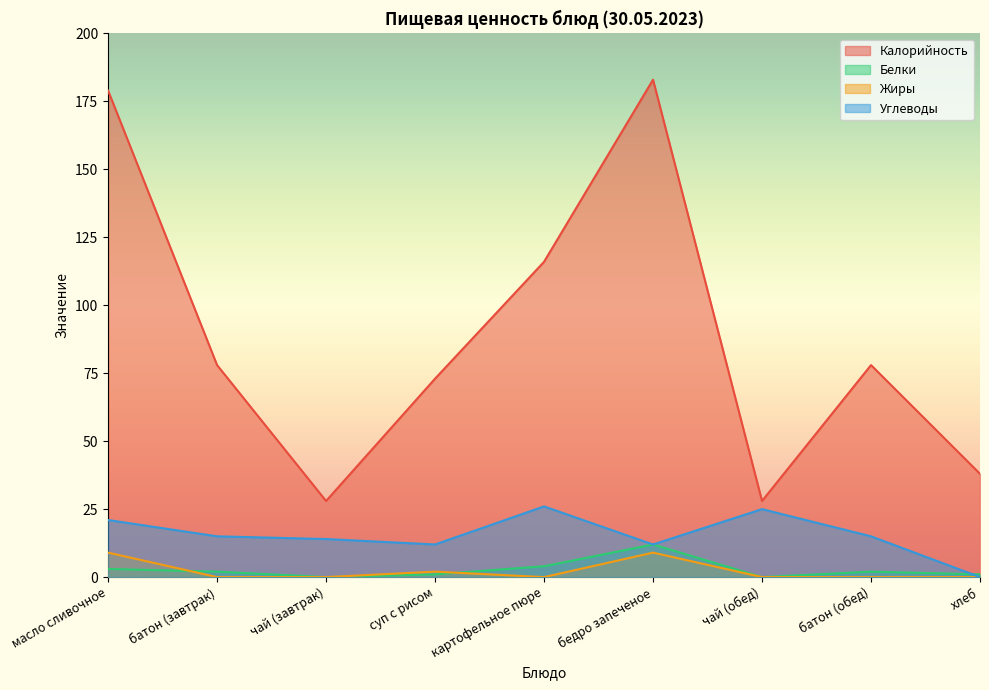

What position from the right is батон (обед)?

2